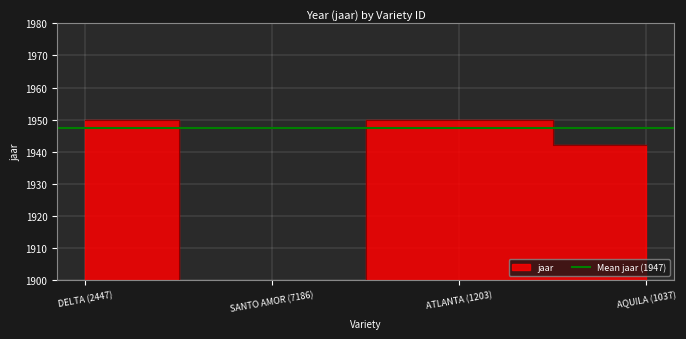

What is the sum of the values at SANTO AMOR (7186) and AQUILA (1037)?

1942